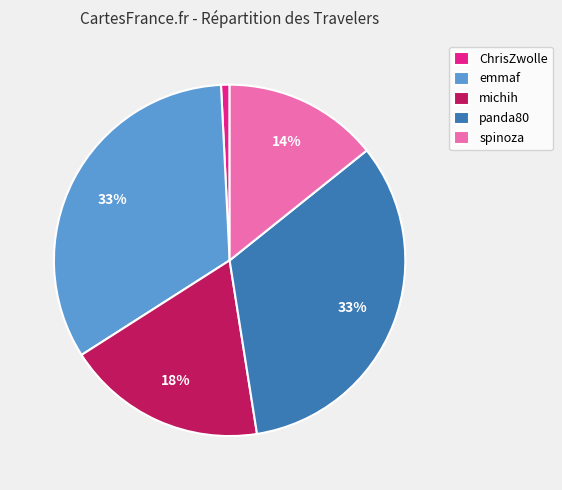

To the nearest percent, what is the average slice percentage?

20%